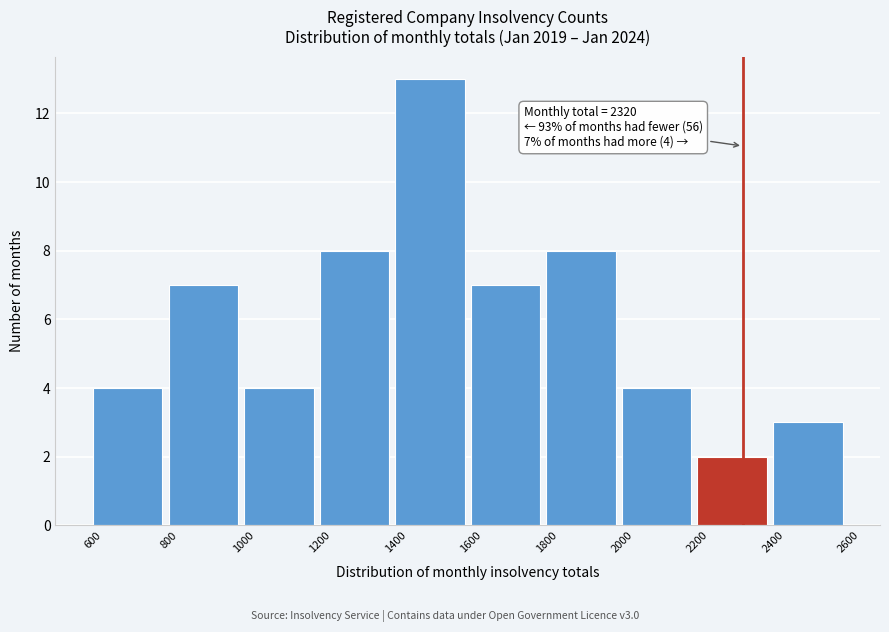

Over which range of the x-axis is the bar tallest?

1400 to 1600